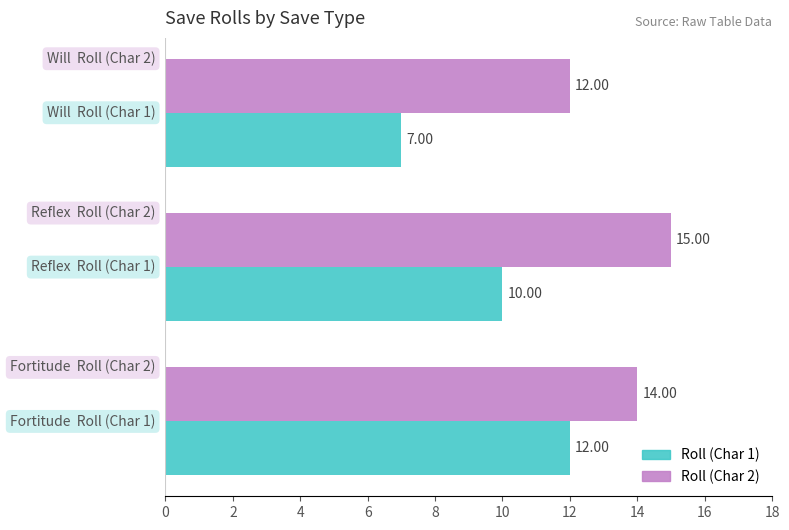

What are all the series names shown in the legend?

Roll (Char 1), Roll (Char 2)